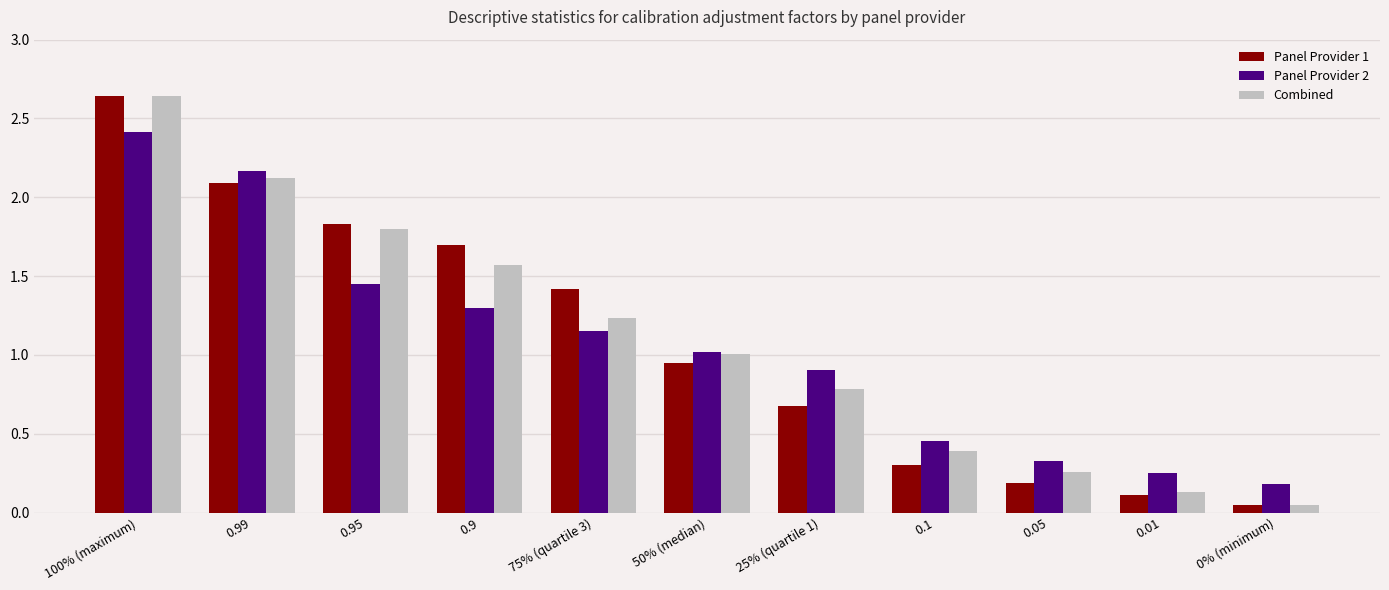

Where is Panel Provider 2 nearest to the value 1?

50% (median)